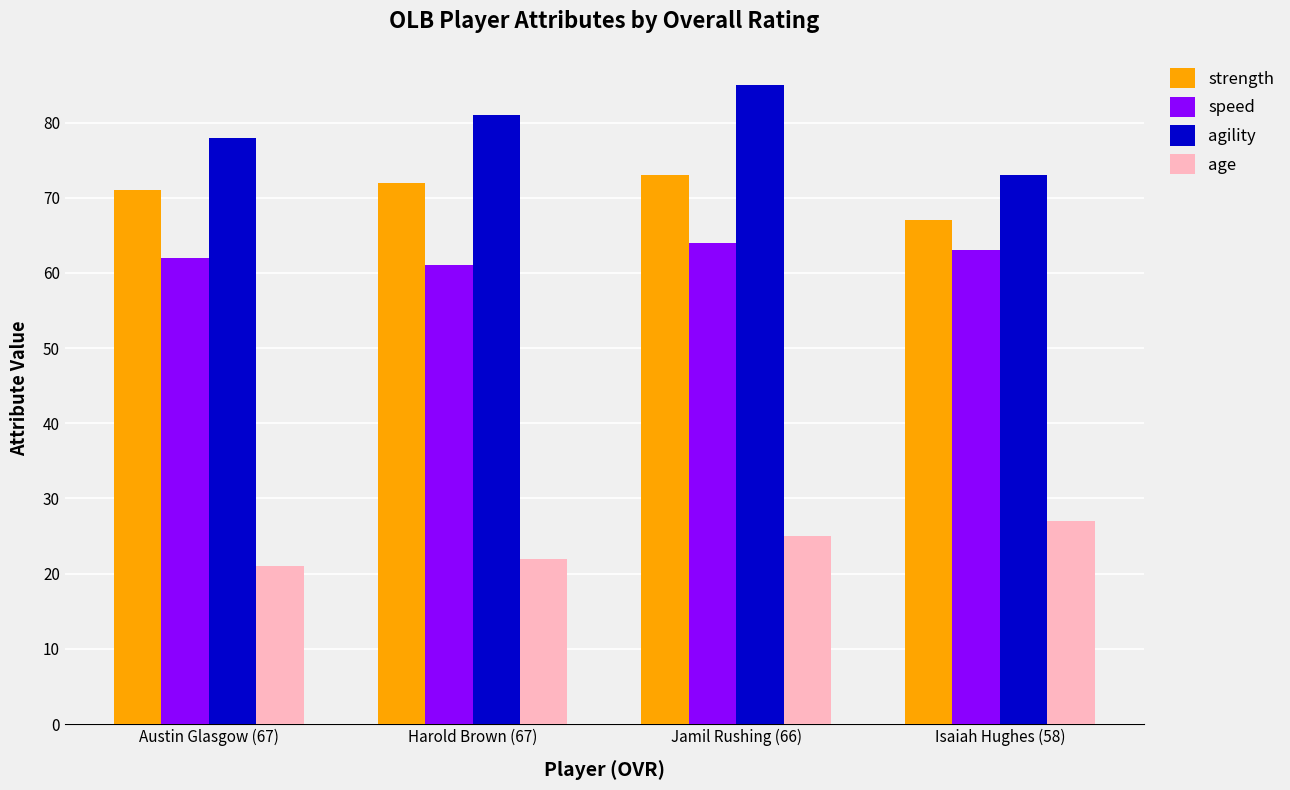

How many strength values are between 71 and 73?

3